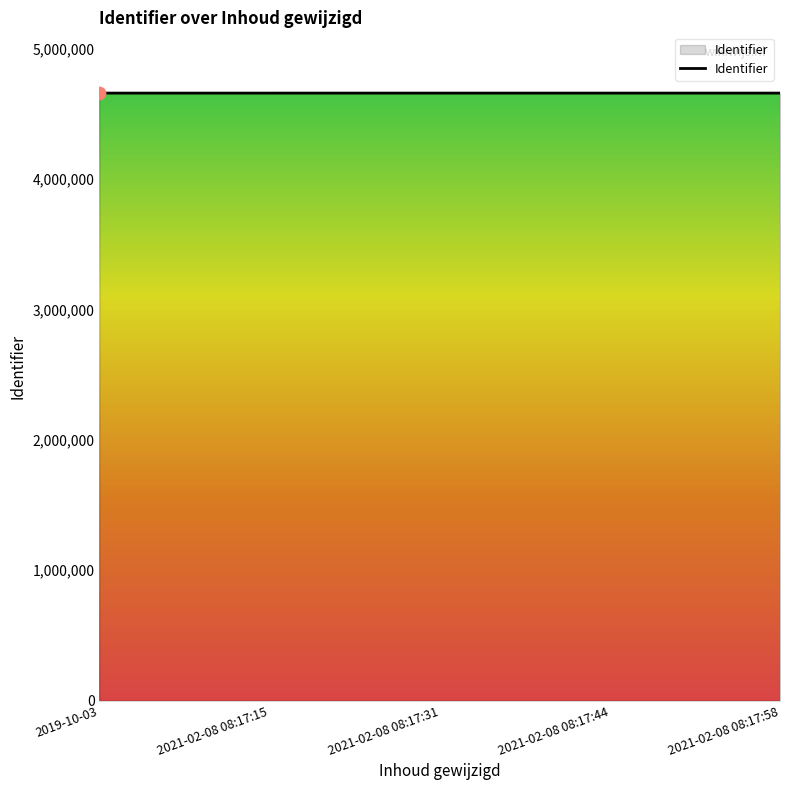

What is the ratio of the value at 2021-02-08 08:17:58 to the value at 2021-02-08 08:17:31?

1.0